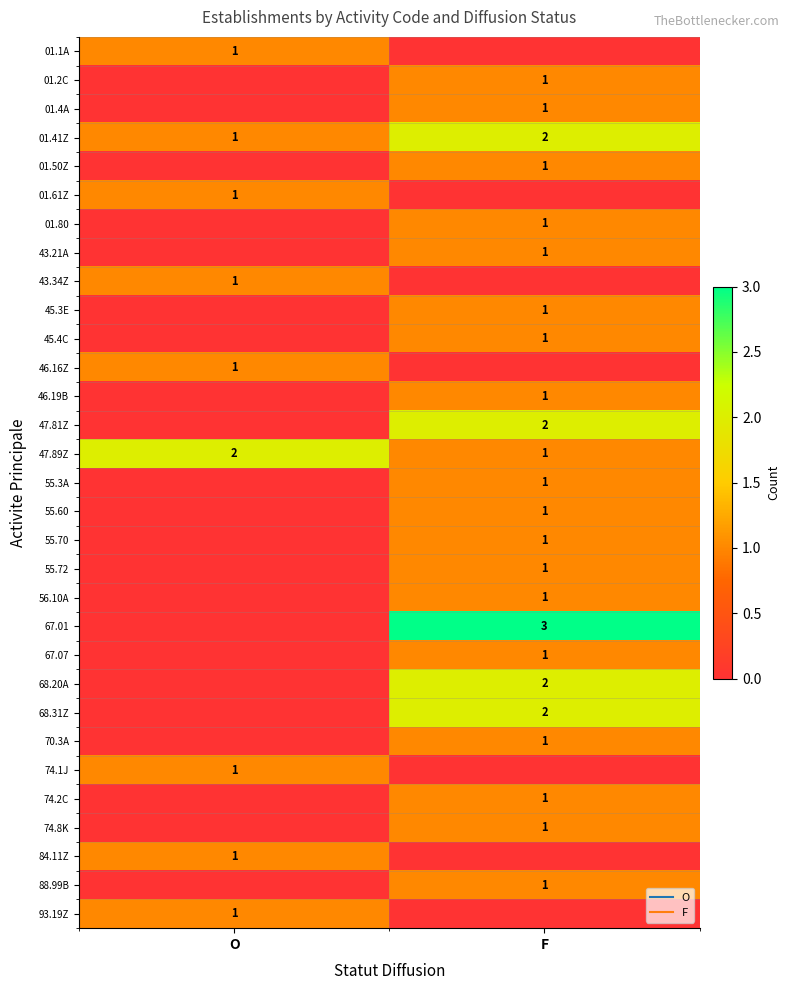

Between F and O, which is larger?

O